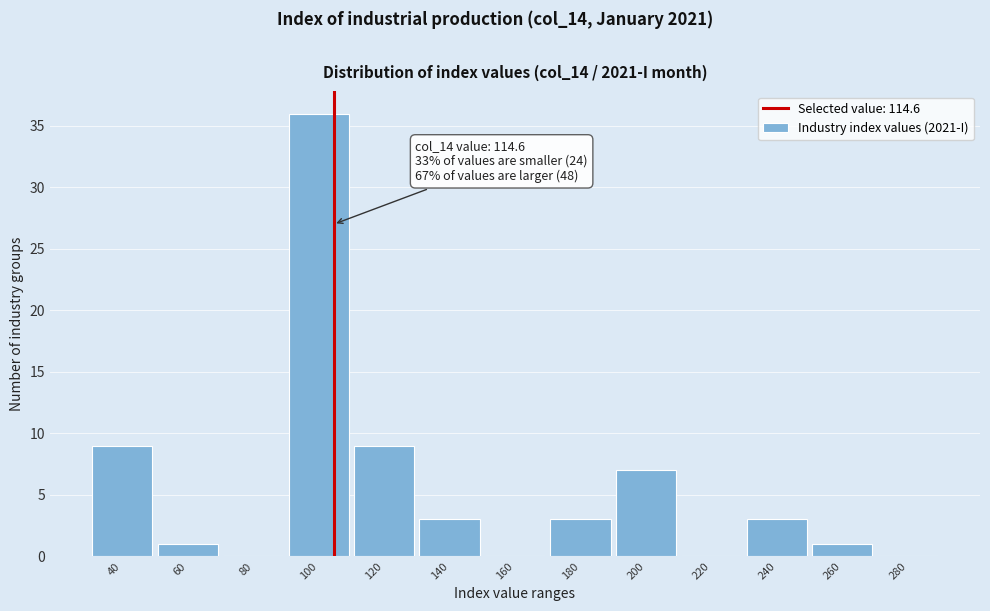

Reading left to right, list all the values displayed in this chart.

40=9	60=1	80=0	100=36	120=9	140=3	160=0	180=3	200=7	220=0	240=3	260=1	280=0